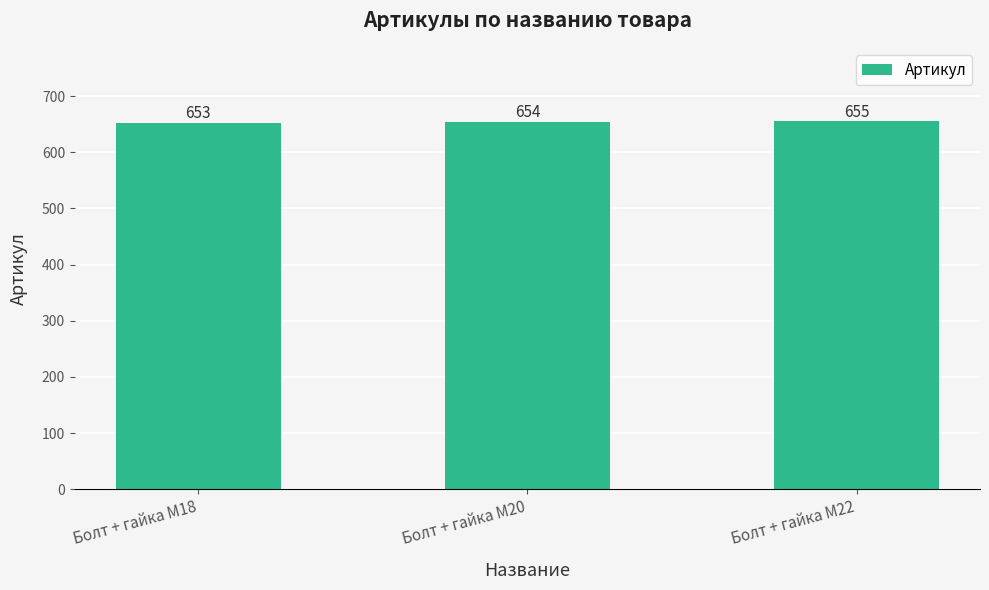

Count the values in the range 653 to 655.

3